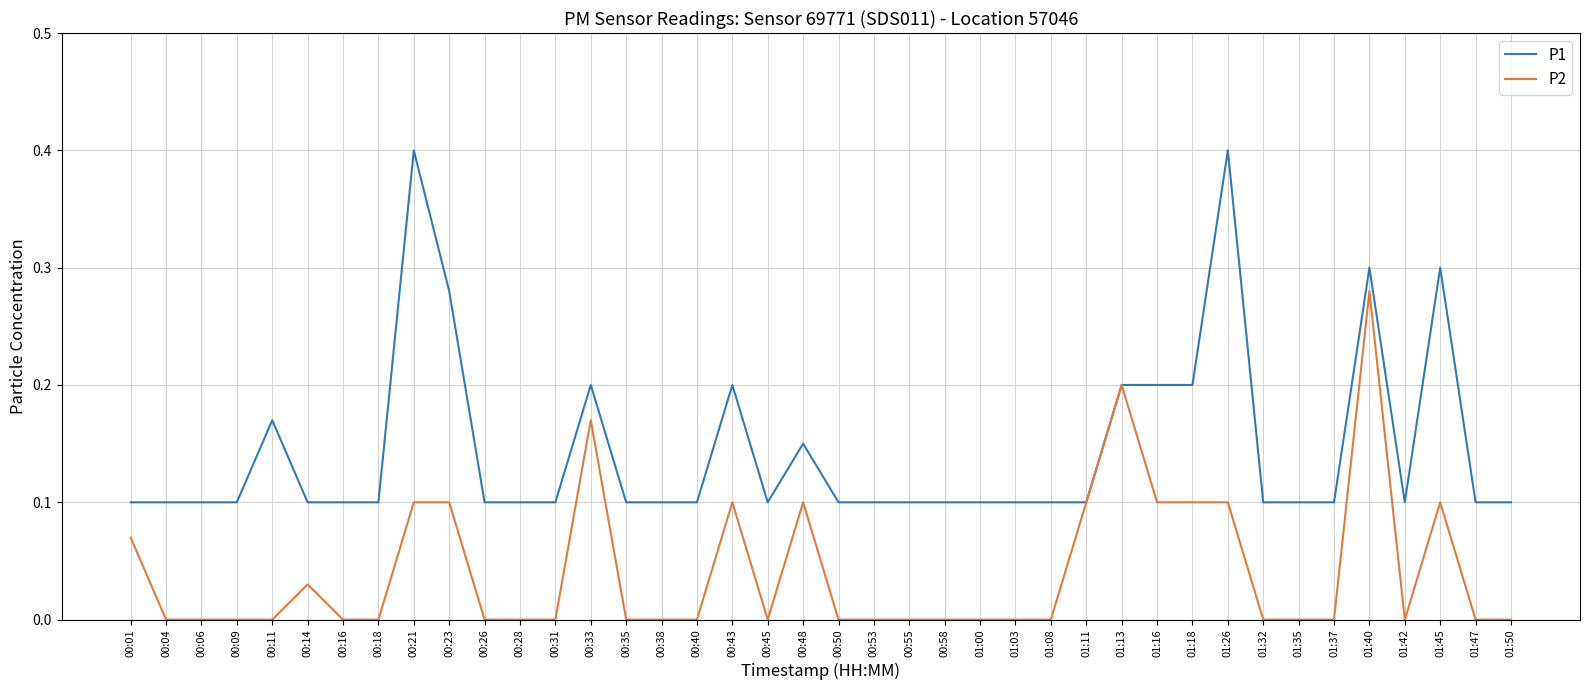

List the series in order of their overall mean, lowest first.

P2, P1